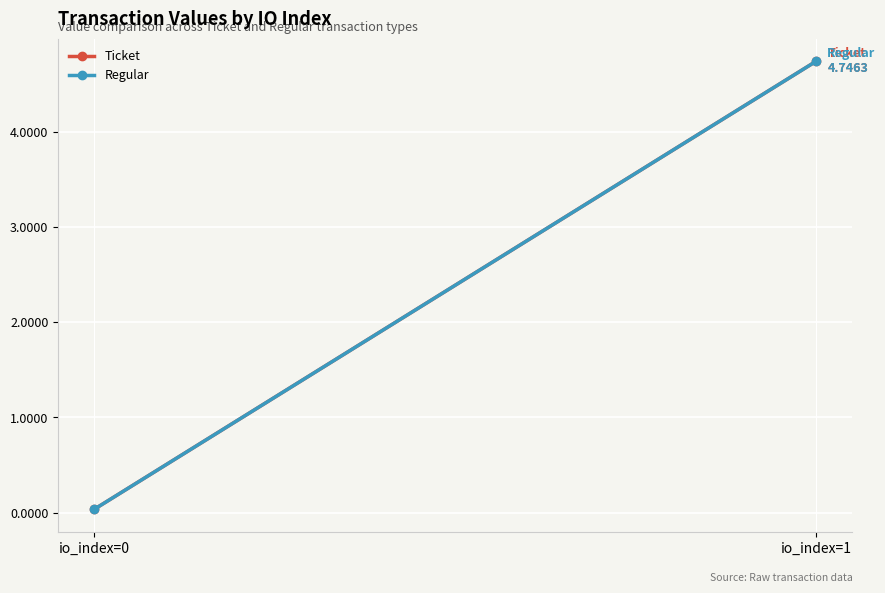

The Regular series shows 4.7 at io_index=1. True or false?

True